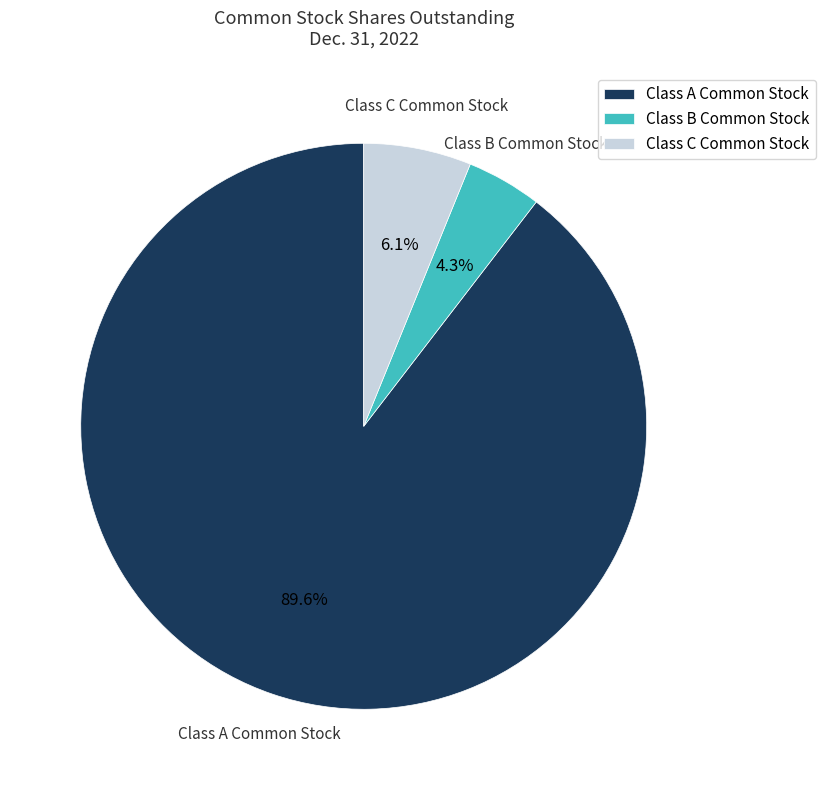

What percentage do Class C Common Stock and Class B Common Stock together represent?

10.4%